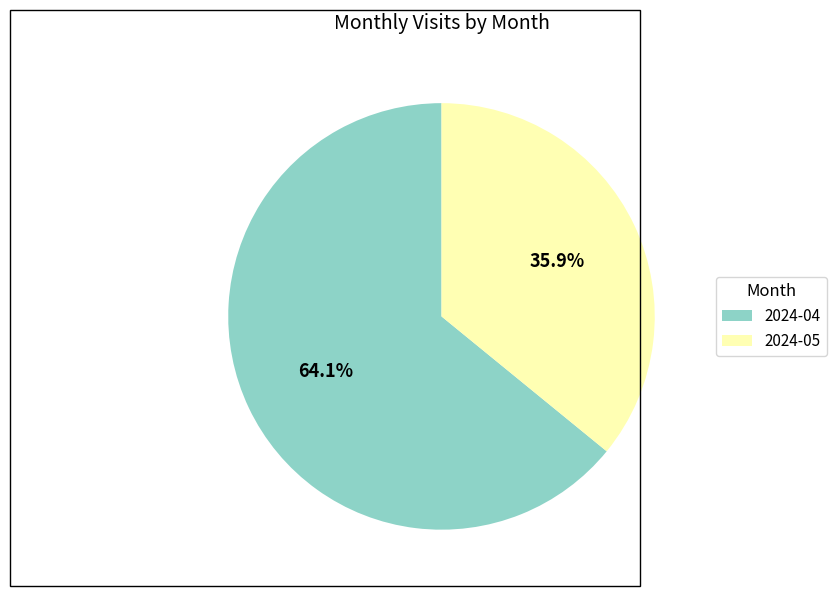

The 2024-05 slice represents 26% of the pie. True or false?

False